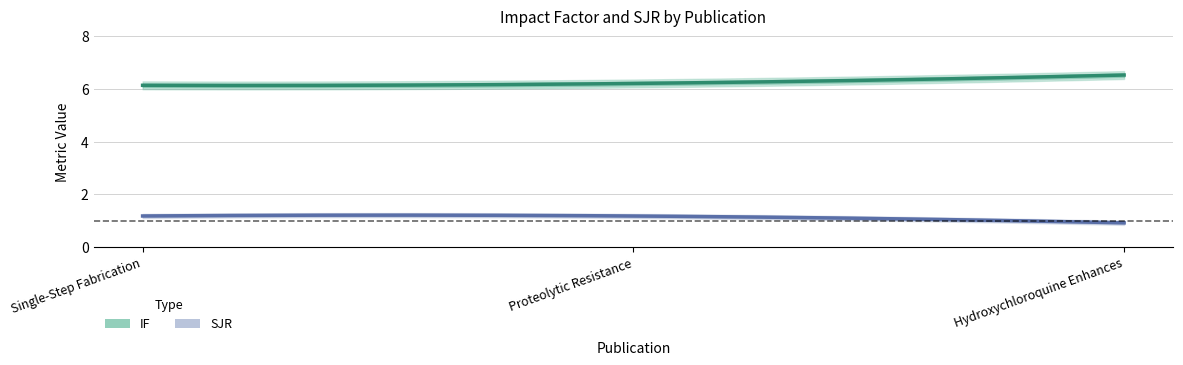

What is the lowest value of the SJR series?

0.9